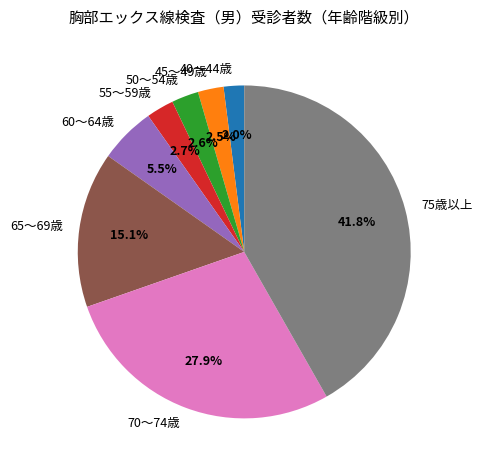

Combined, what portion of the pie is 65～69歳 and 40～44歳?

17.1%